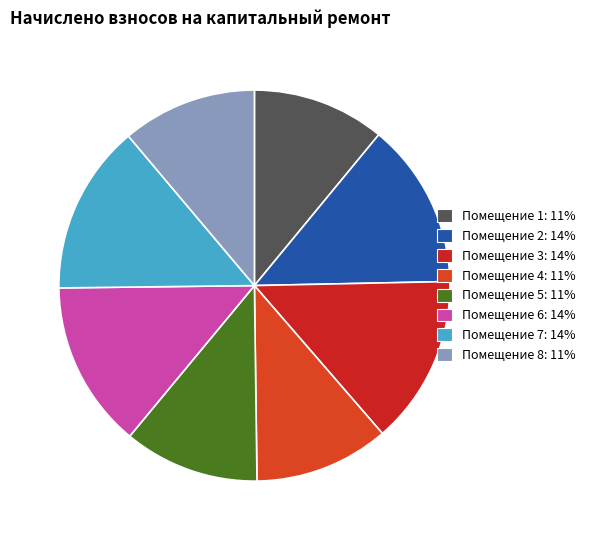

Rank the categories by value from lowest to highest.

1, 4, 8, 5, 2, 6, 3, 7